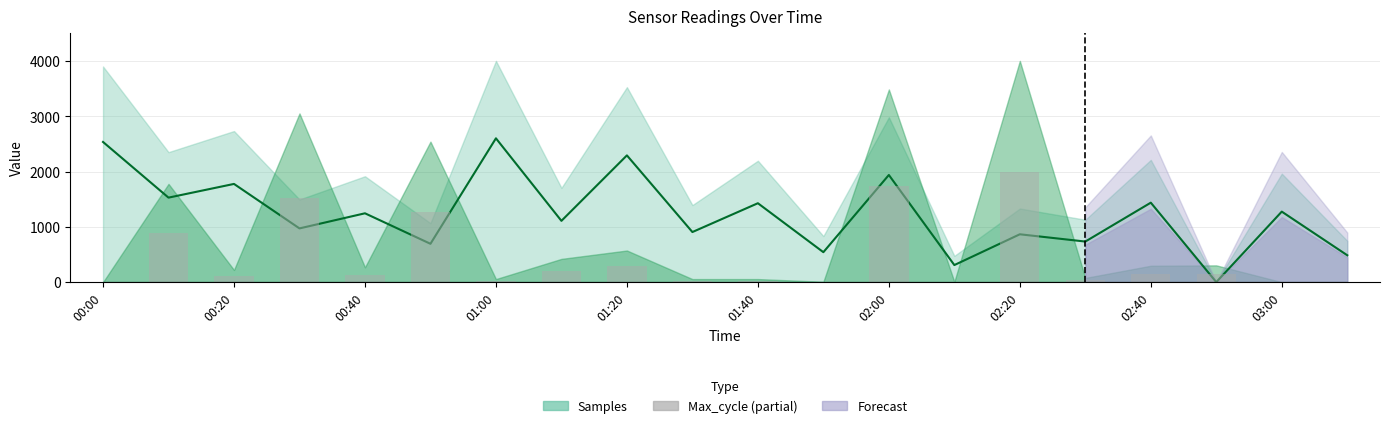

How many groups of bars are there?

20